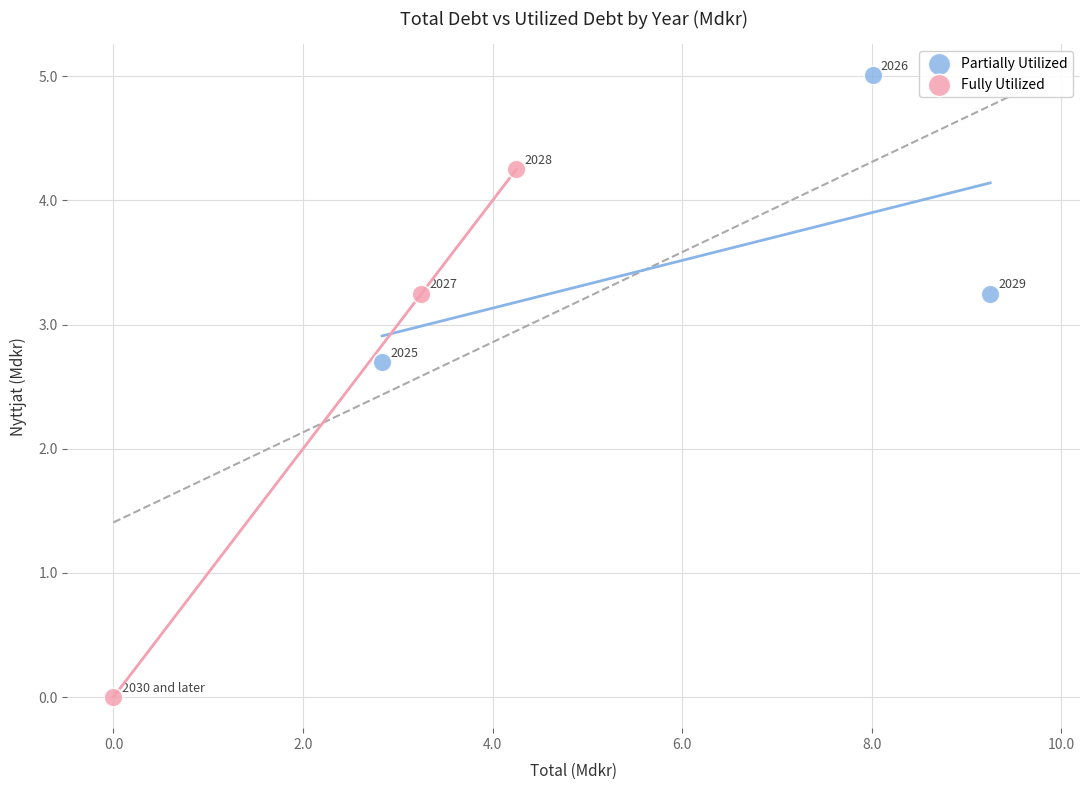

What are all the series names shown in the legend?

Partially Utilized, Fully Utilized